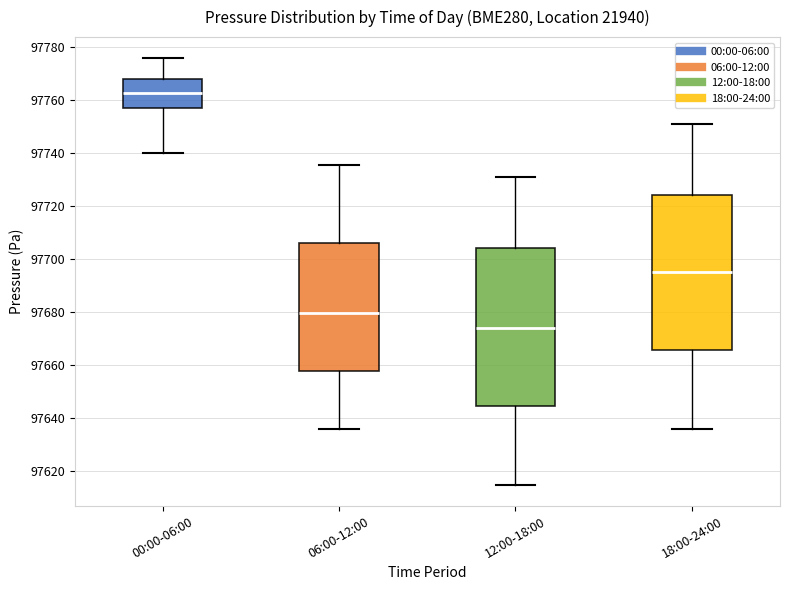

Which box has the lowest median line?

12:00-18:00